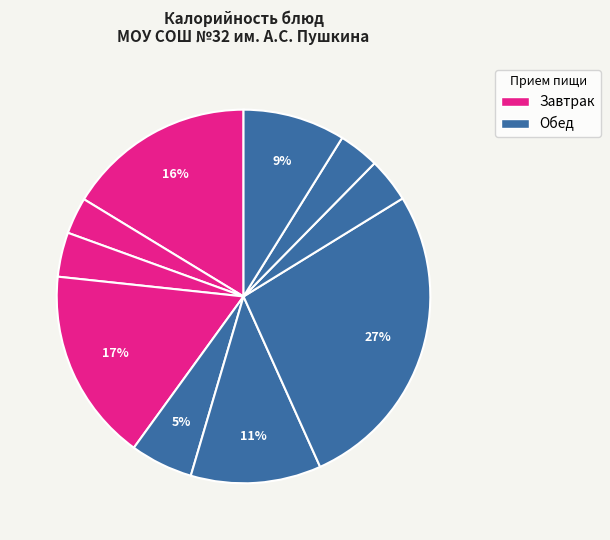

How many segments does this pie chart have?

10